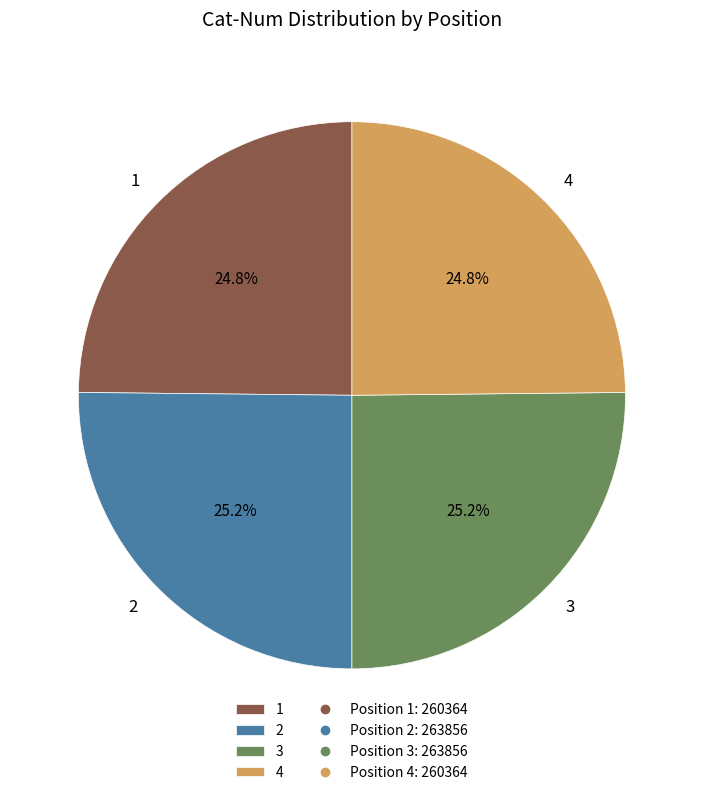

What is the total percentage of 2 and 1?

50.0%